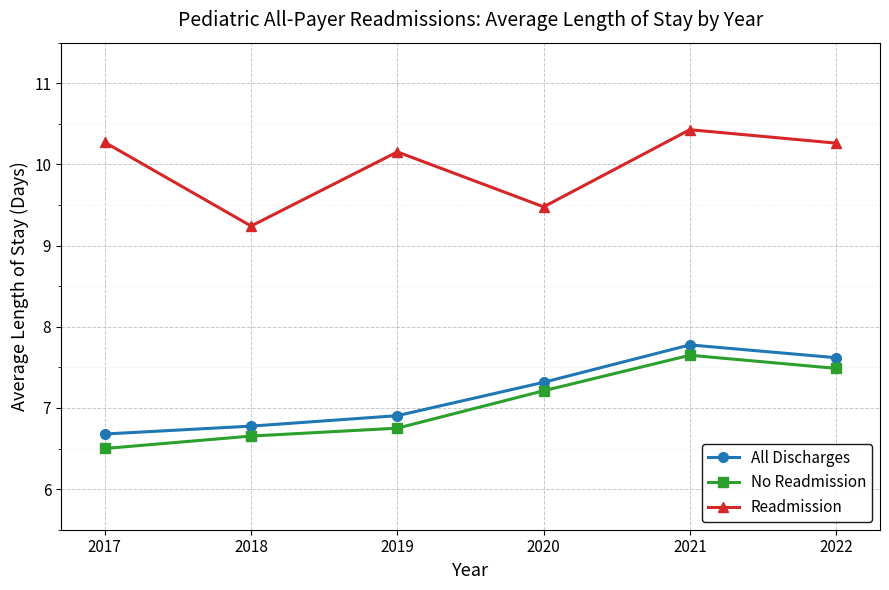

Which label corresponds to the smallest value in the chart?

2017